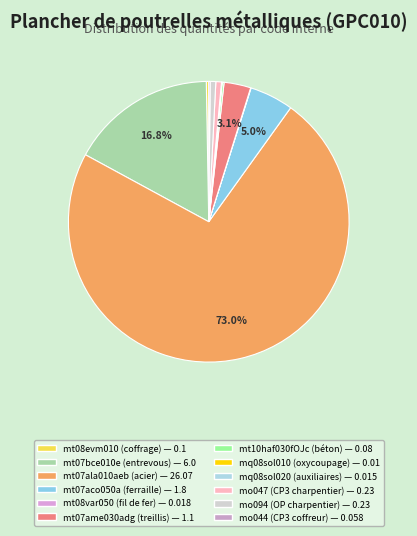

Between mo094 and mq08sol020, which is larger?

mo094